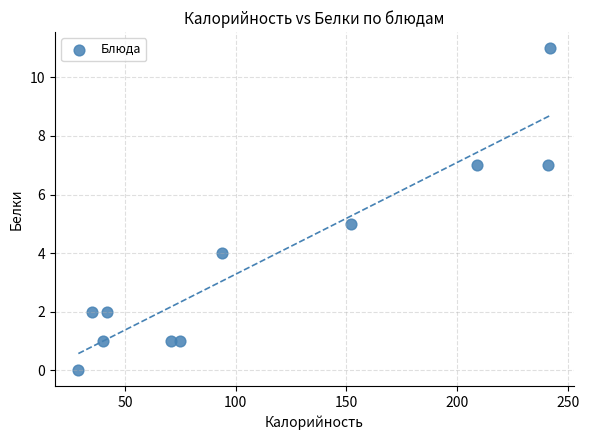

What is the range of Y values (max minus min)?

11